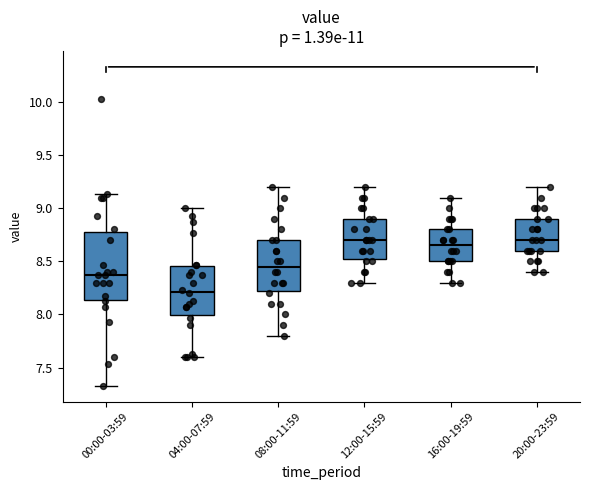

Comparing the boxes themselves (not the whiskers), which one is the tallest?

00:00-03:59